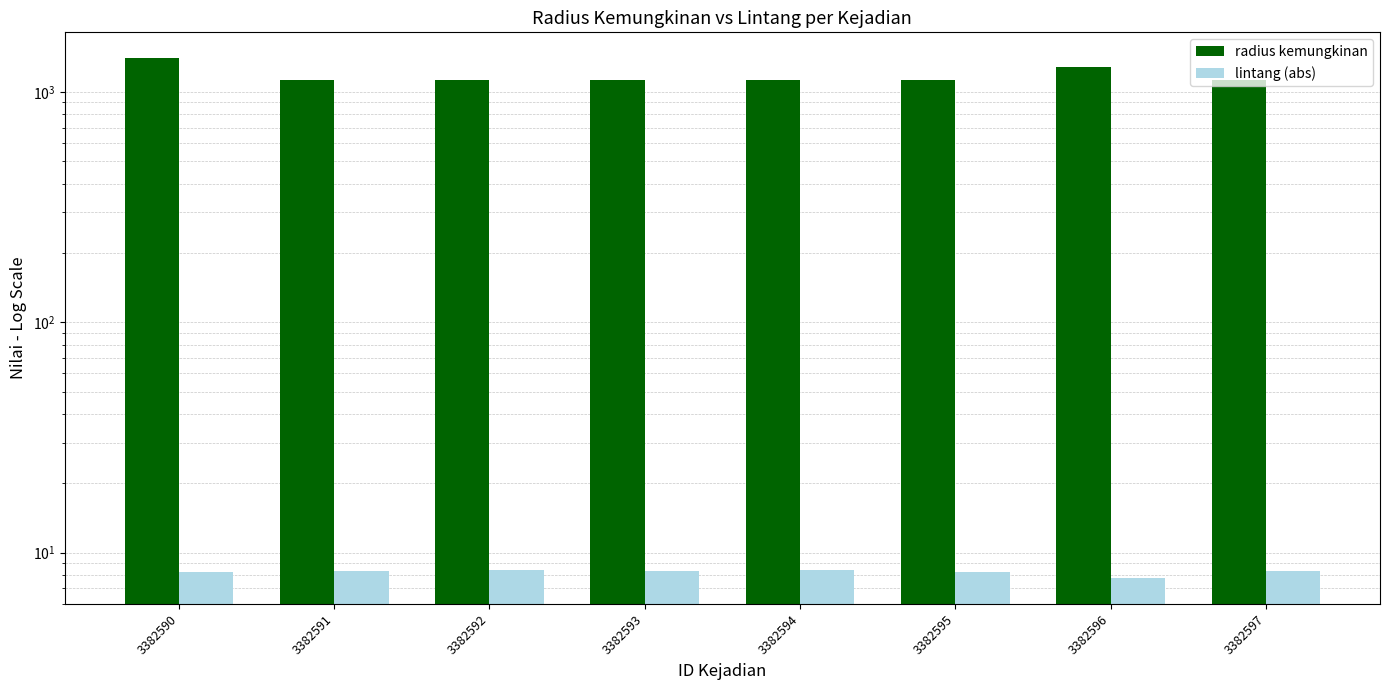

Rank the series by their average value, from lowest to highest.

lintang (abs), radius kemungkinan